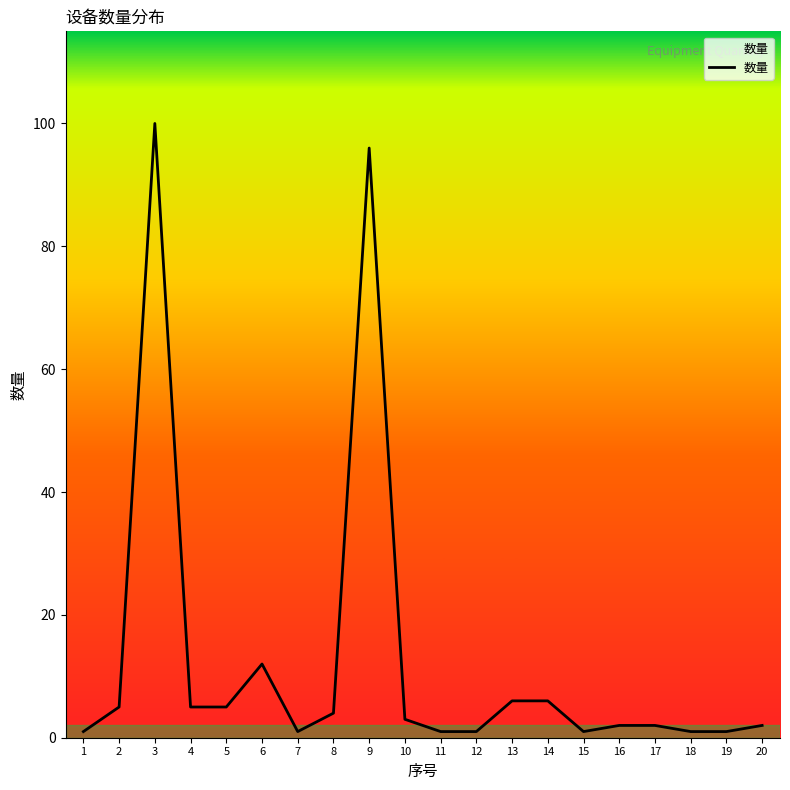

Where does the data first go above 3?

2